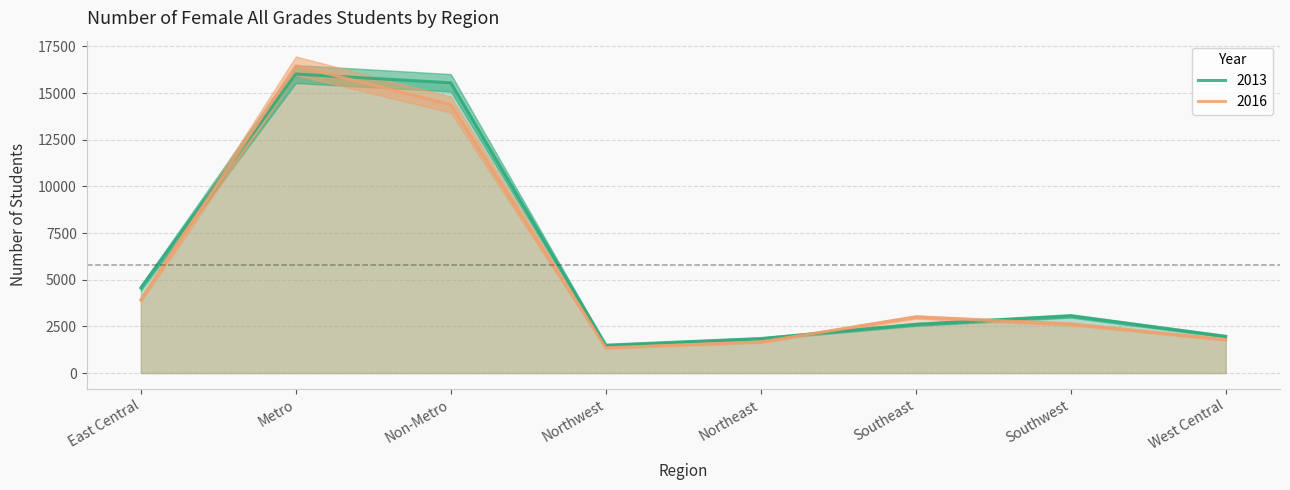

What is the average value of the 2013 series?

5889